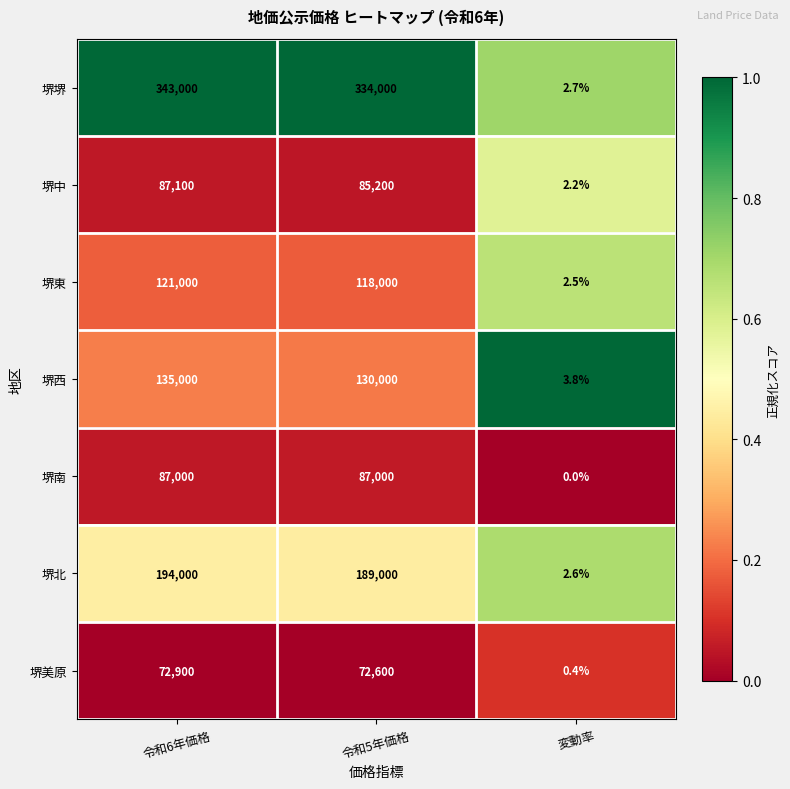

At which label does 堺南 reach its minimum?

変動率